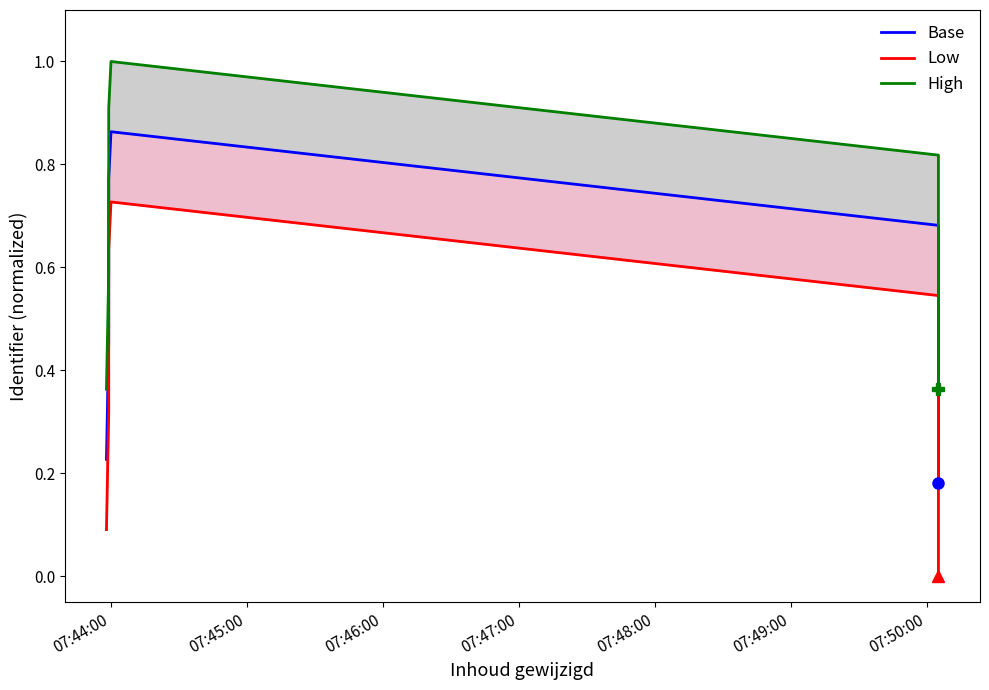

Is it true that Base equals 0.2 at 07:45:00?

False